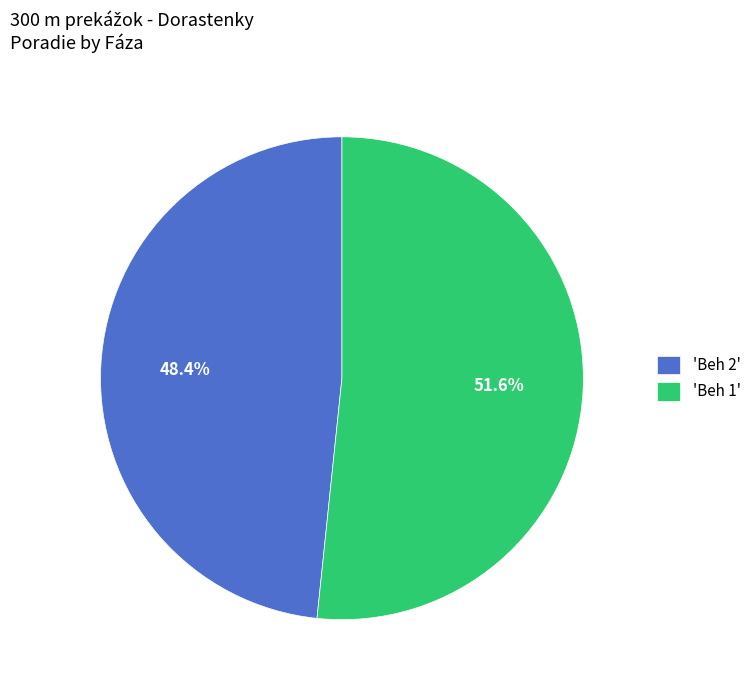

Rank the categories by value from lowest to highest.

'Beh 2', 'Beh 1'